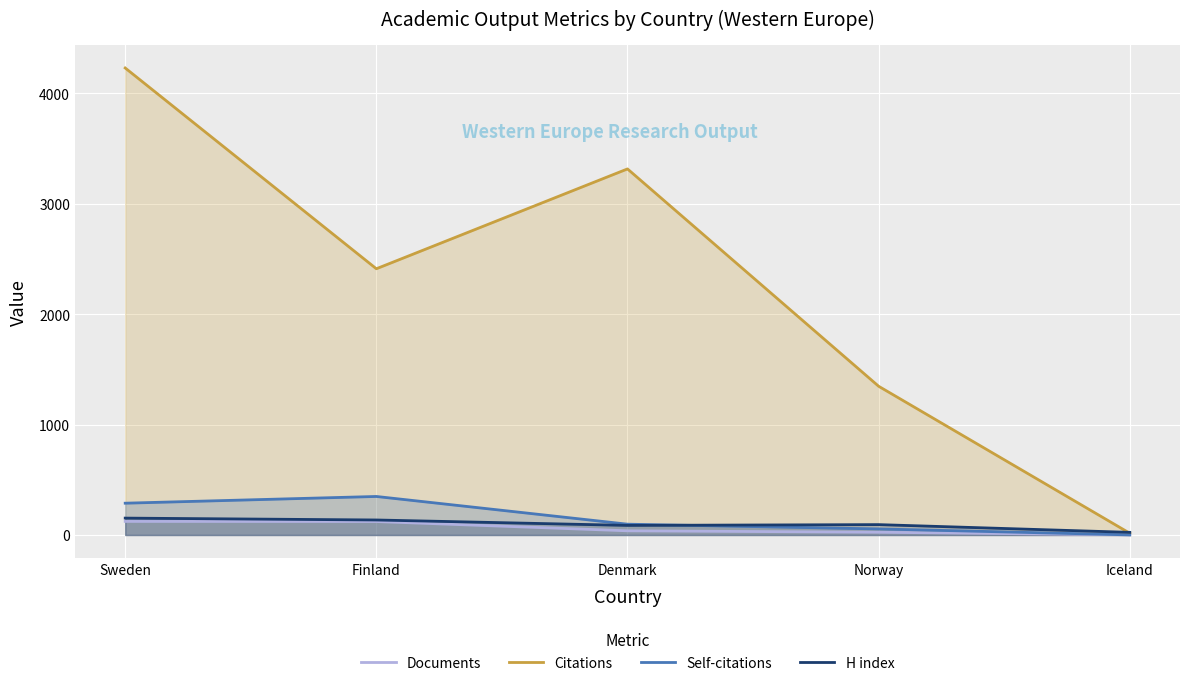

At which category is the sum across all series the highest?

Sweden